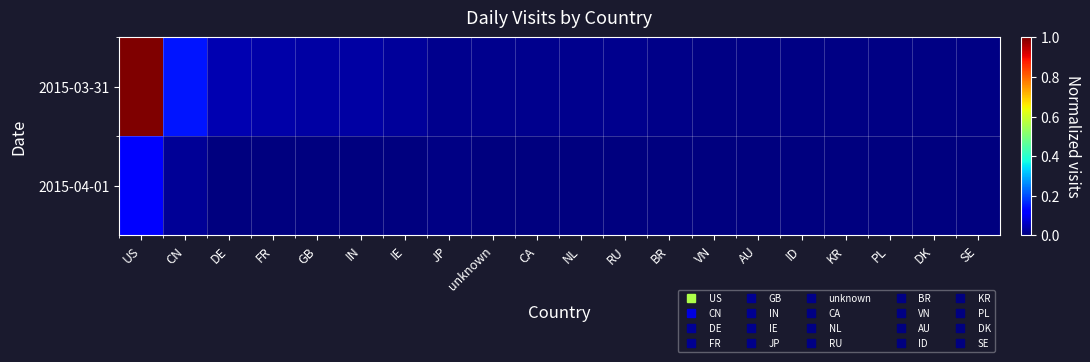

List the series in order of their peak value, highest first.

2015-03-31, 2015-04-01